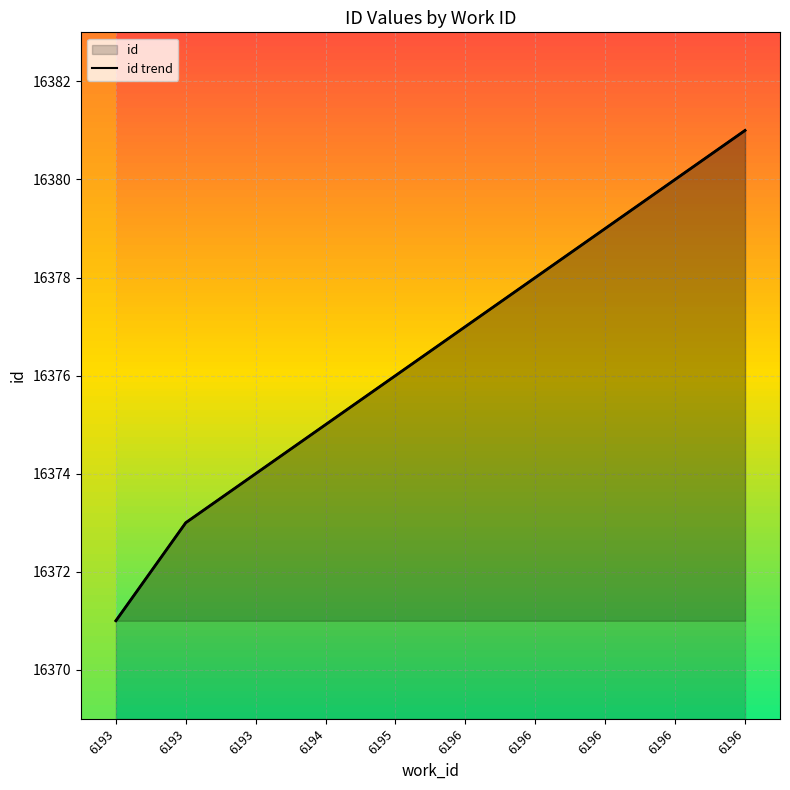

True or false: the data shows 16375 at 6194.

True